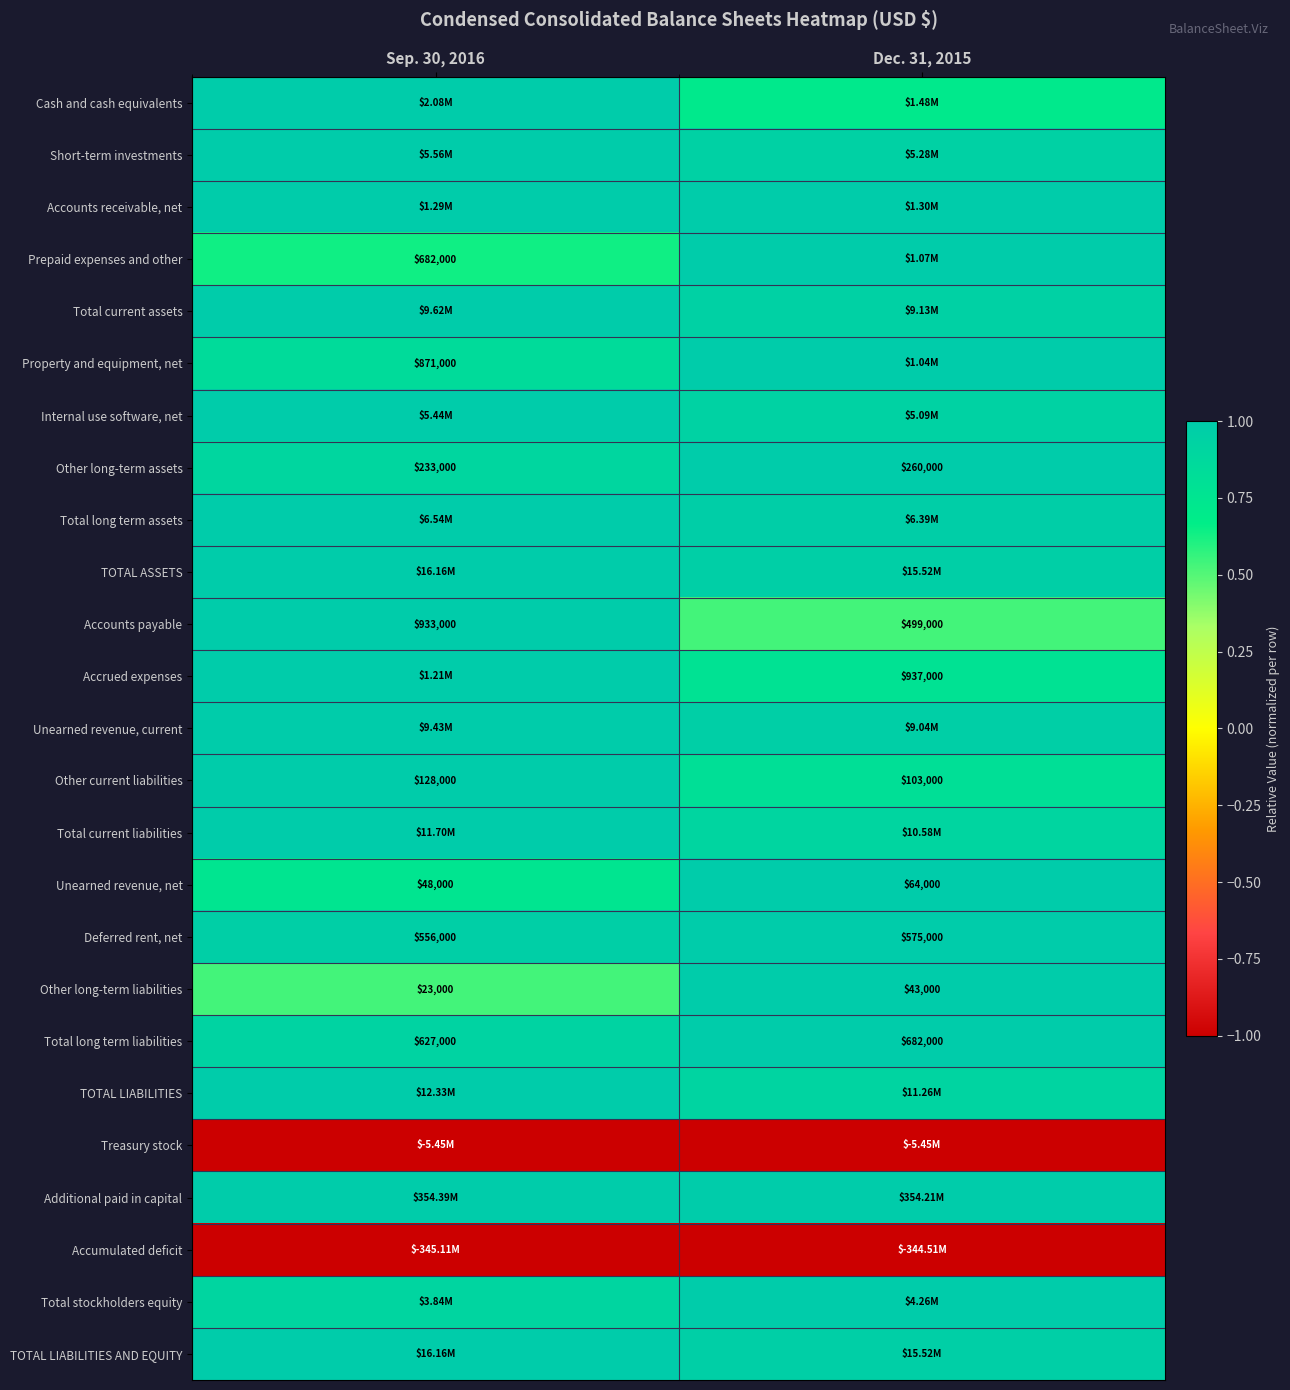

At which label is Cash and cash equivalents closest to 0?

Dec. 31, 2015